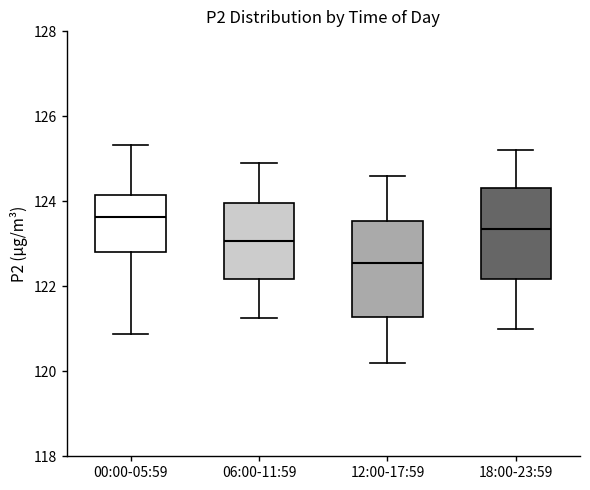

Which box's median line is the lowest?

12:00-17:59